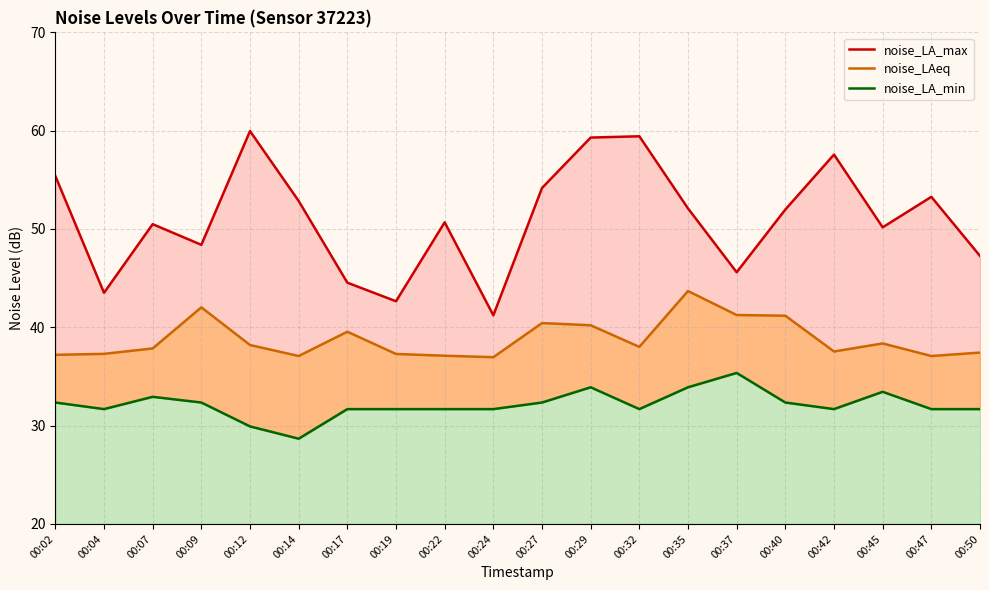

Reading left to right, transcribe all the data shown in this chart.

noise_LA_max: 00:02=55.4	00:04=43.5	00:07=50.5	00:09=48.4	00:12=60.0	00:14=52.9	00:17=44.5	00:19=42.6	00:22=50.7	00:24=41.2	00:27=54.2	00:29=59.3	00:32=59.4	00:35=52.1	00:37=45.6	00:40=52.0	00:42=57.6	00:45=50.2	00:47=53.3	00:50=47.3
noise_LAeq: 00:02=37.2	00:04=37.3	00:07=37.9	00:09=42.0	00:12=38.2	00:14=37.1	00:17=39.5	00:19=37.3	00:22=37.1	00:24=37.0	00:27=40.4	00:29=40.2	00:32=38.0	00:35=43.7	00:37=41.2	00:40=41.2	00:42=37.5	00:45=38.4	00:47=37.1	00:50=37.4
noise_LA_min: 00:02=32.4	00:04=31.7	00:07=32.9	00:09=32.4	00:12=29.9	00:14=28.7	00:17=31.7	00:19=31.7	00:22=31.7	00:24=31.7	00:27=32.4	00:29=33.9	00:32=31.7	00:35=33.9	00:37=35.4	00:40=32.4	00:42=31.7	00:45=33.4	00:47=31.7	00:50=31.7